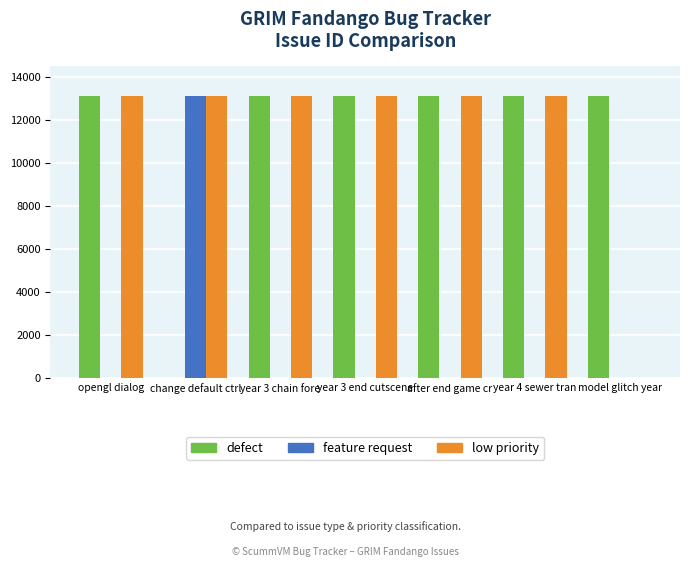

The low priority series shows 0 at model glitch year. True or false?

True